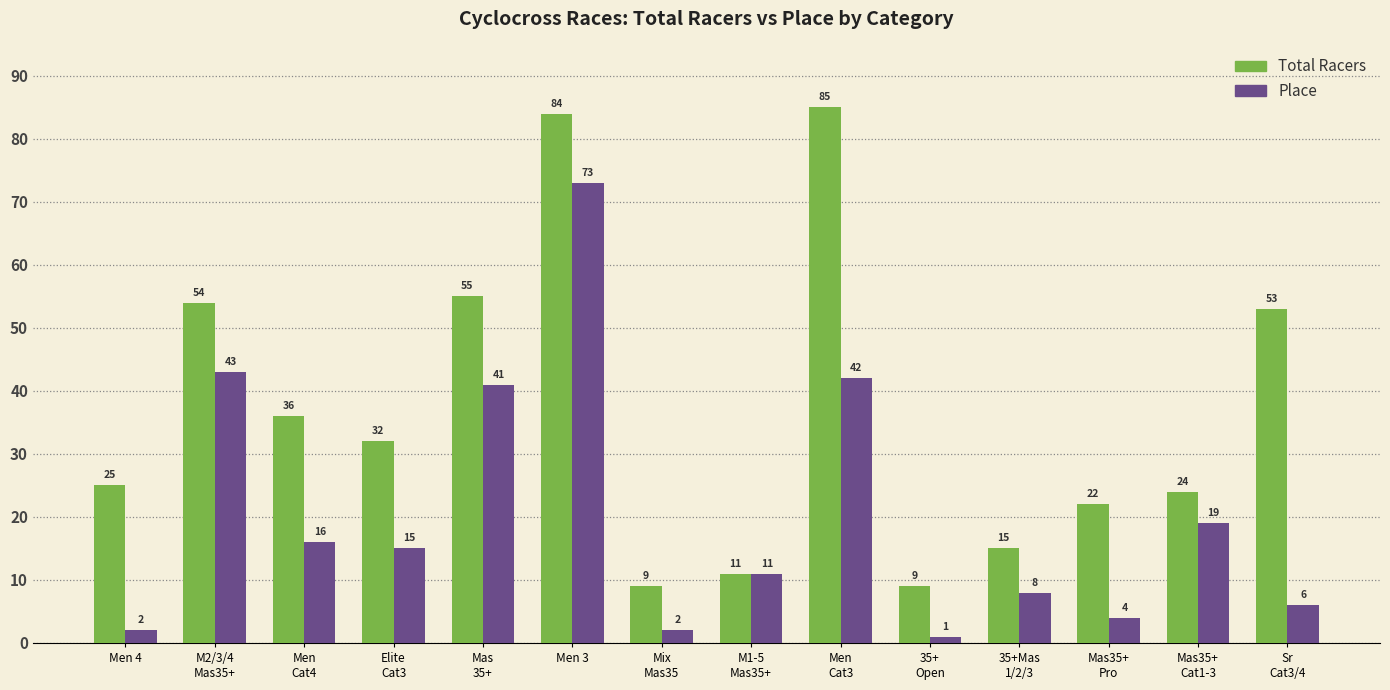

What is the sum of the Total Racers values at M2/3/4
Mas35+ and Mix
Mas35?

63